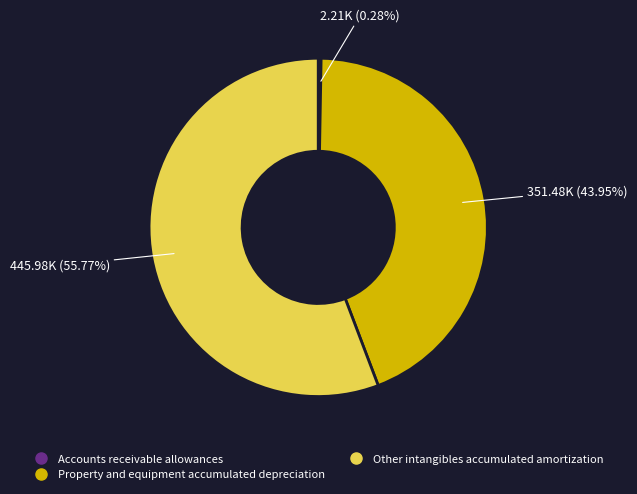

What is the majority slice?

Other intangibles accumulated amortization